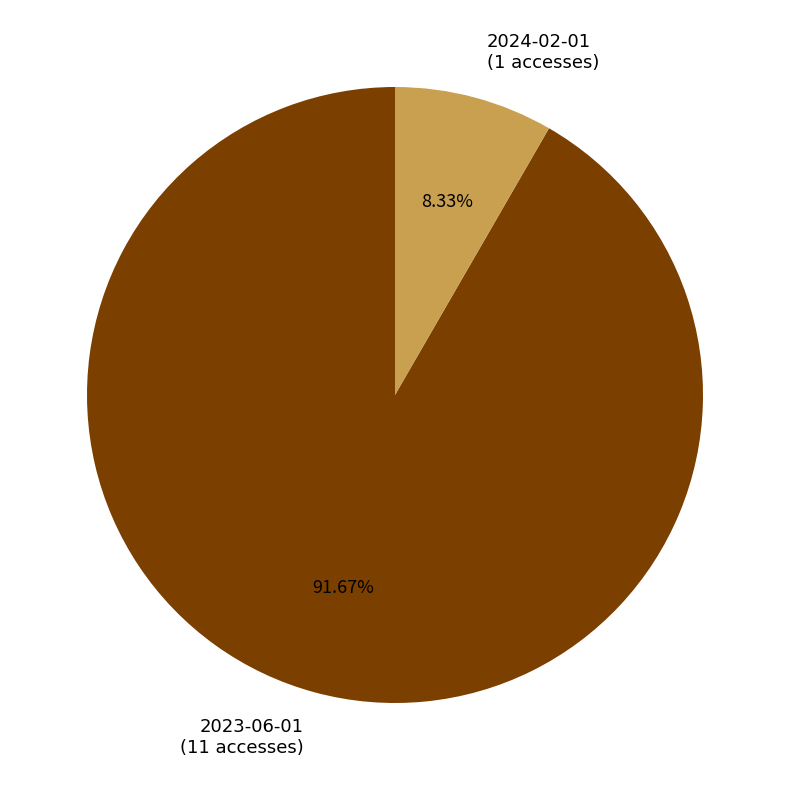

The 2023-06-01 slice represents 99% of the pie. True or false?

False